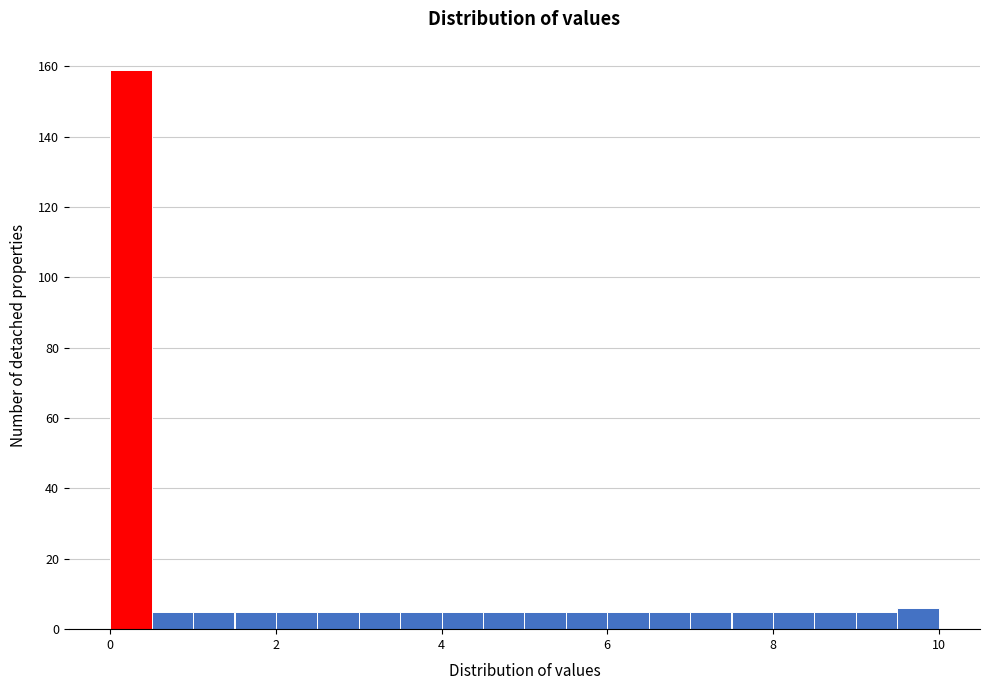

Read against the x-axis, roughly where is the centre of the tallest bar?

0.2